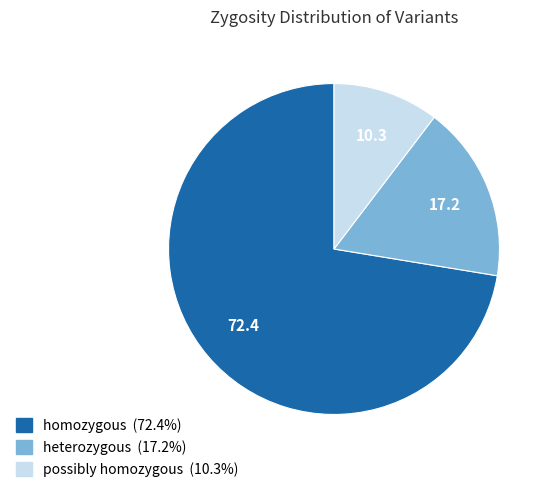

Which category accounts for the majority?

homozygous